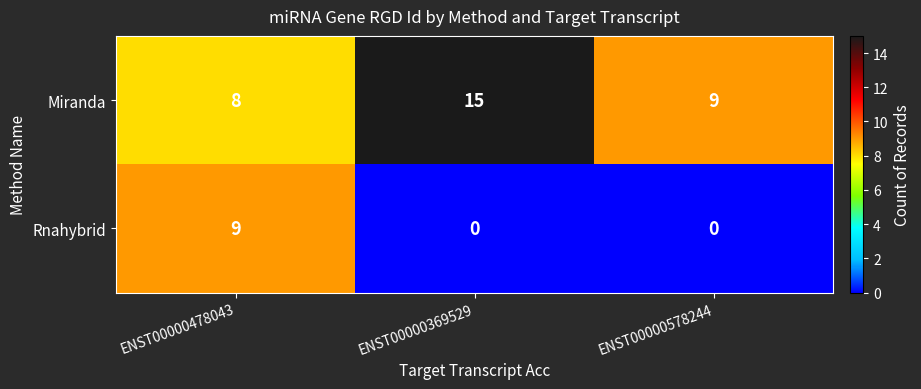

Which series has the widest spread of values?

Rnahybrid